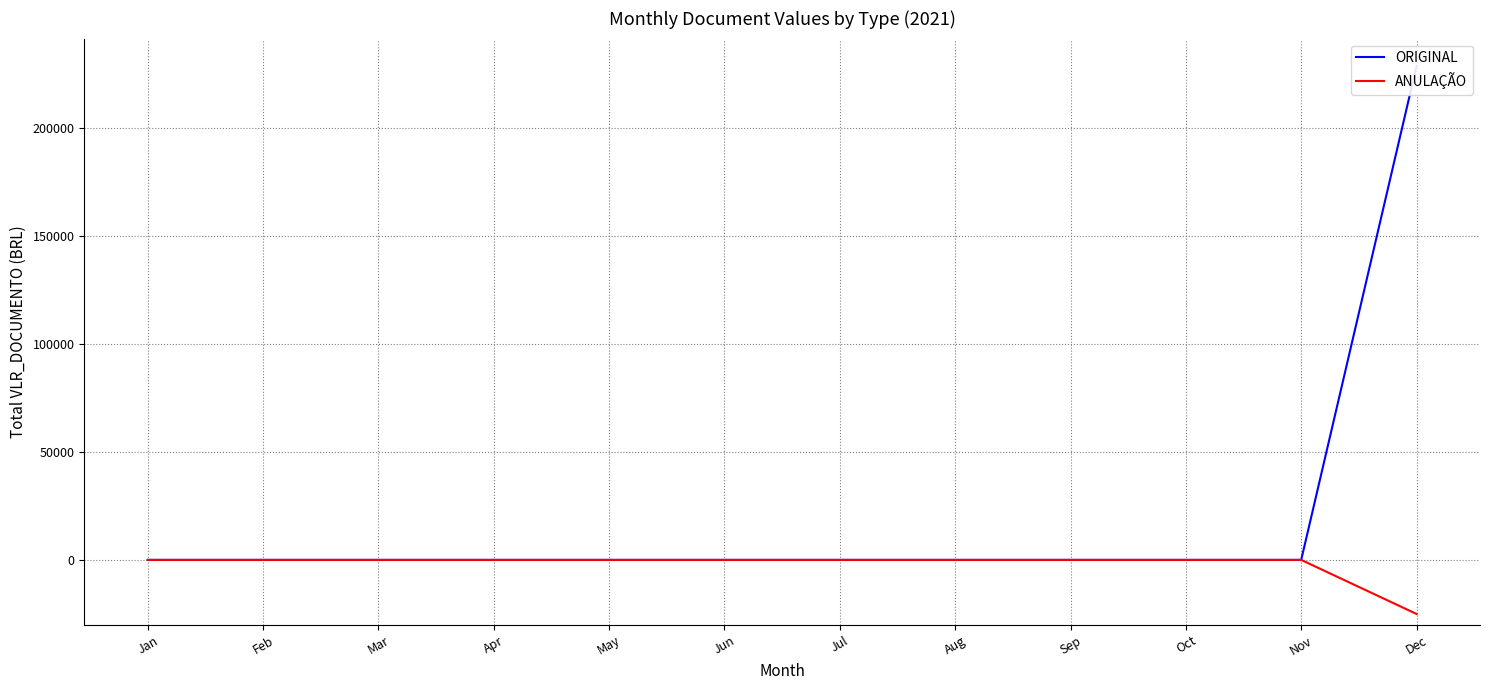

Reading left to right, transcribe all the data shown in this chart.

ORIGINAL: 0.0	0.0	0.0	0.0	0.0	0.0	0.0	0.0	0.0	0.0	0.0	228838.0
ANULAÇÃO: 0.0	0.0	0.0	0.0	0.0	0.0	0.0	0.0	0.0	0.0	0.0	-25055.1